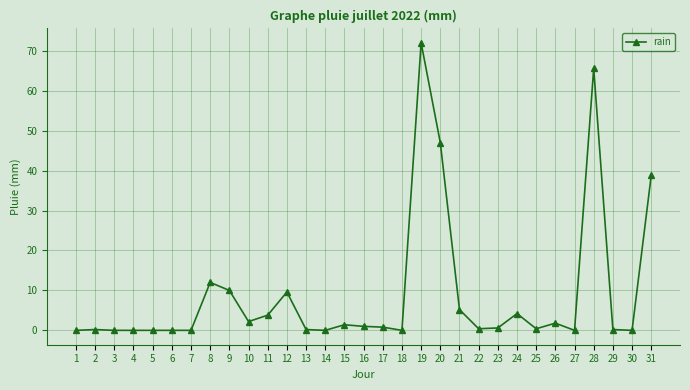

The chart shows a value of 42.0 at 30. True or false?

False